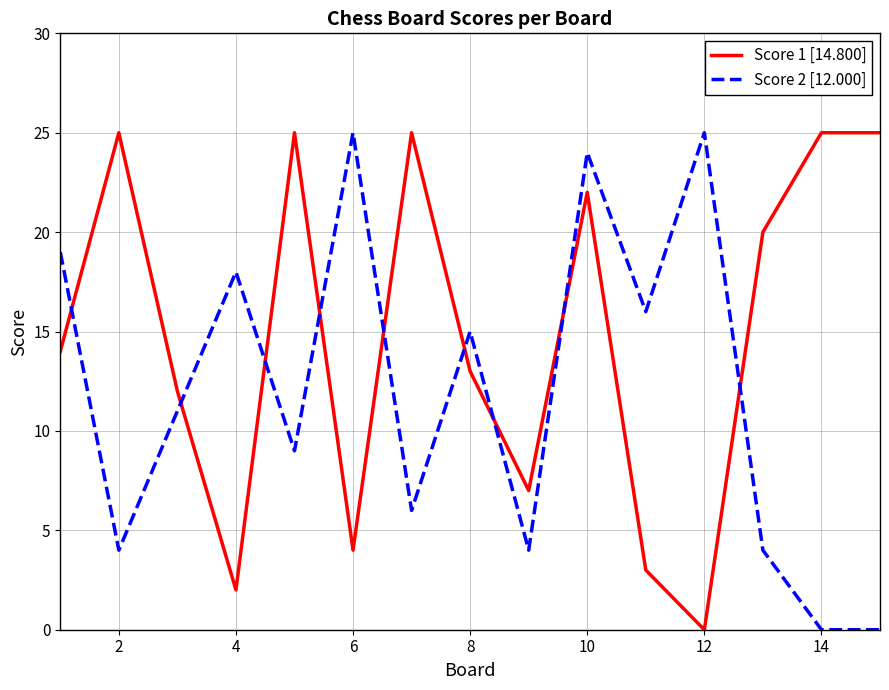

What is the maximum value shown in the chart?

25